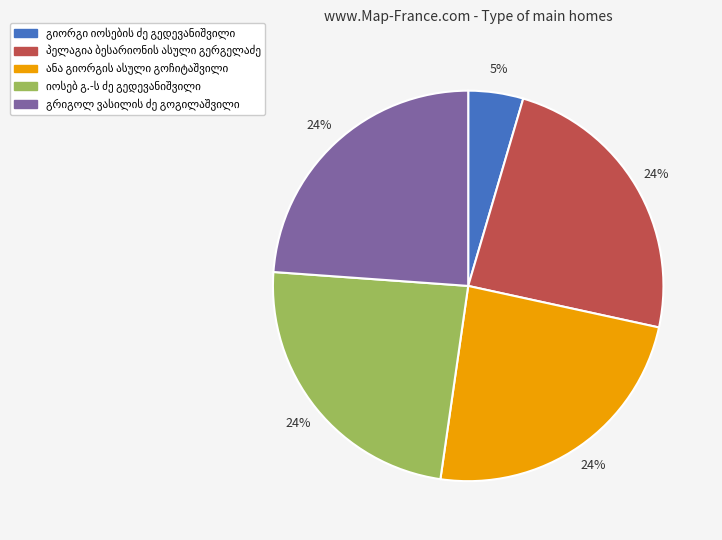

To the nearest percent, what is the average slice percentage?

20%